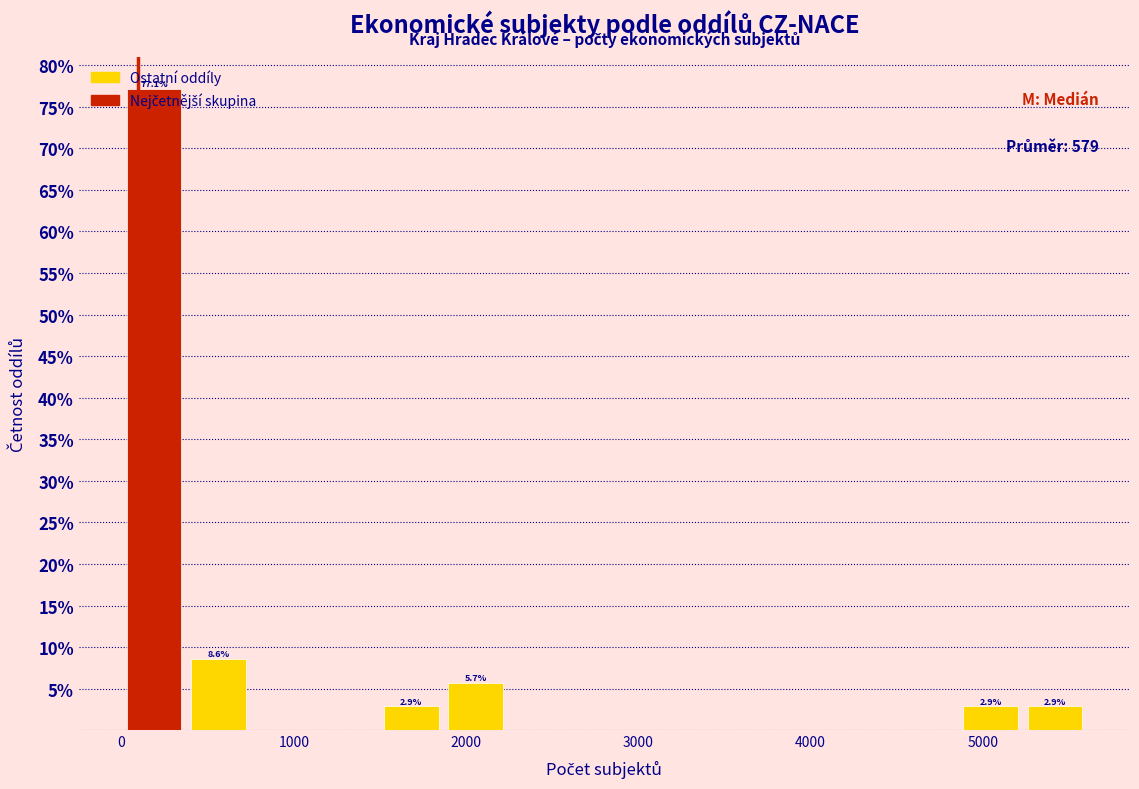

Around what value on the x-axis is the tallest bar? Give the approximate position of its centre, as read against the axis.

200